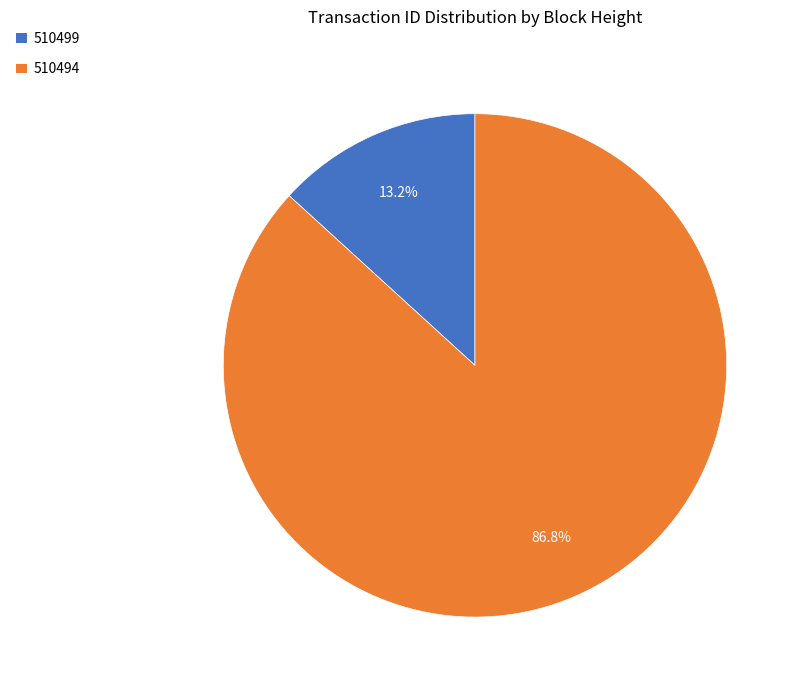

Combined, what portion of the pie is 510494 and 510499?

100.0%